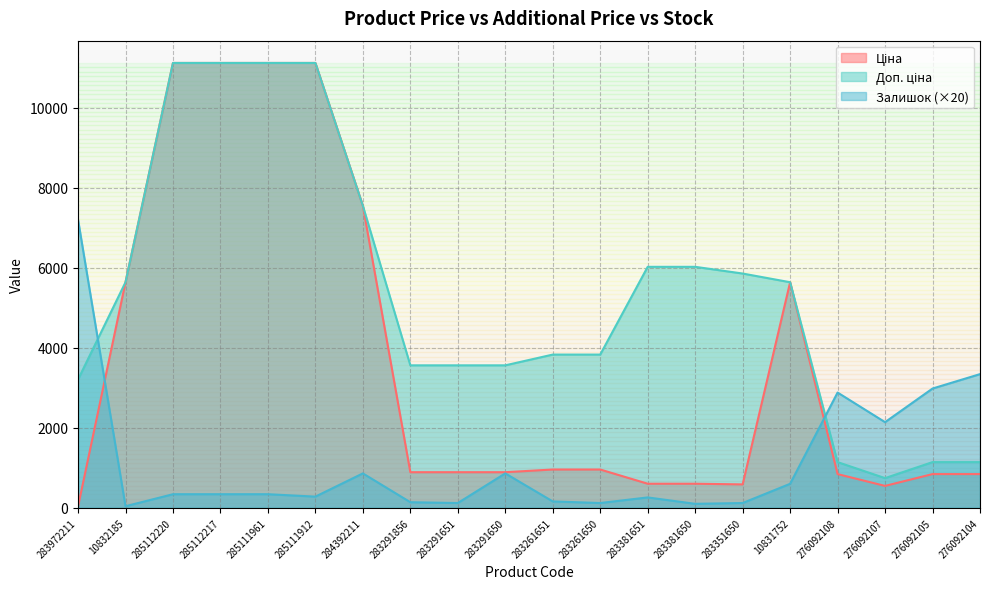

What is the label of the 9th point from the right?

283261650